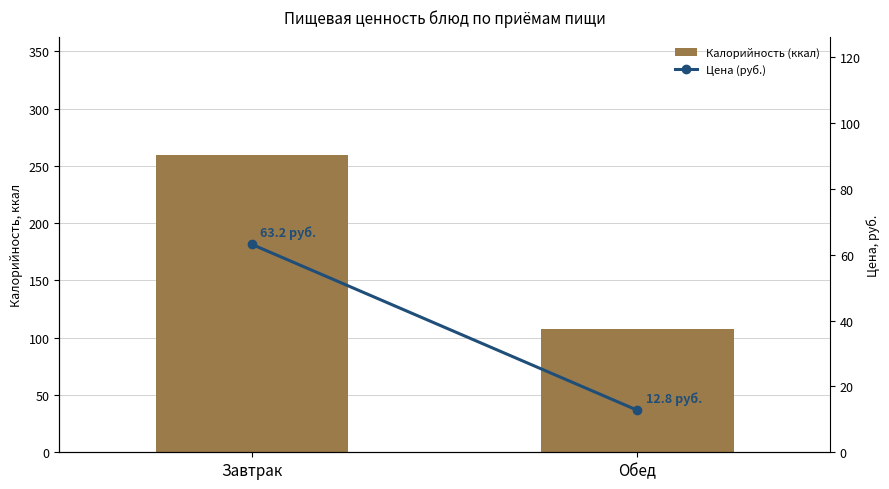

Is the value of Цена (руб.) at Обед greater than the value of Калорийность (ккал) at Завтрак?

No